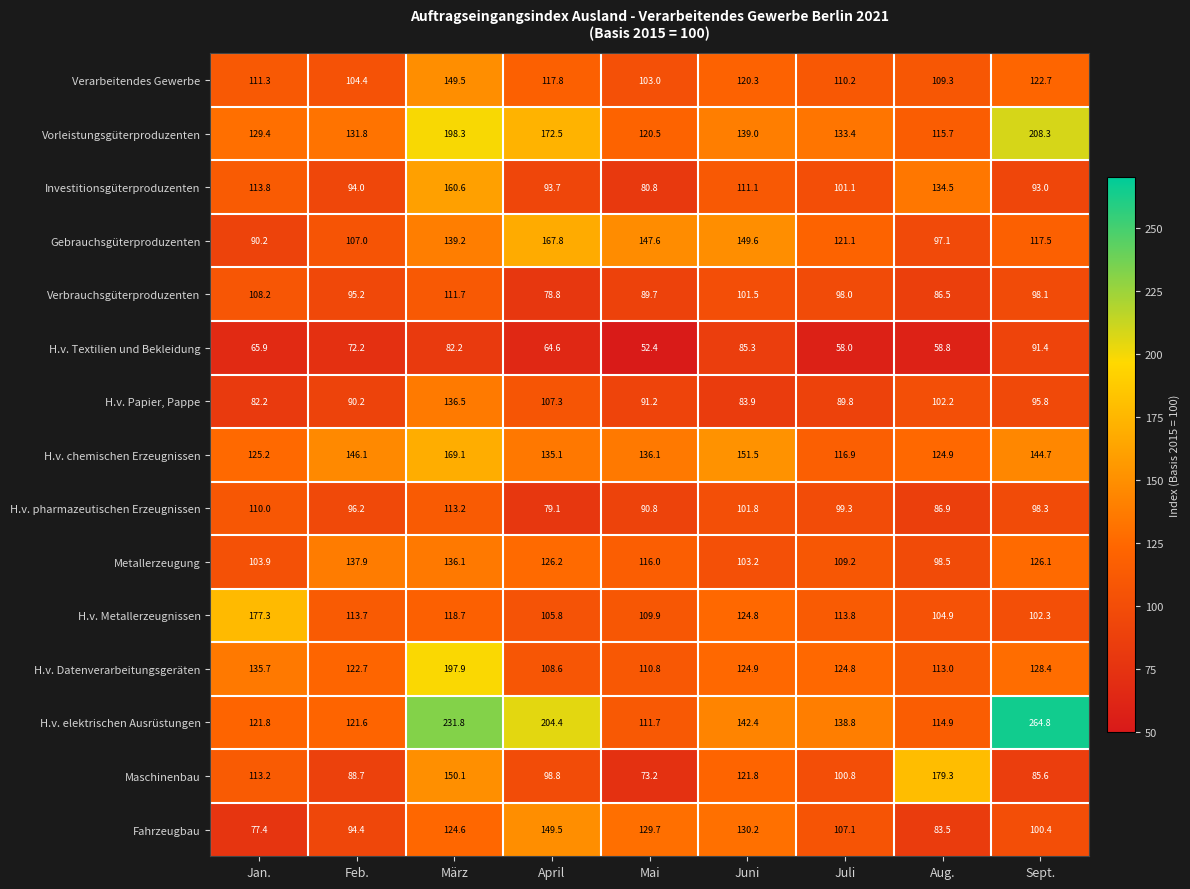

Which series has the largest range (max minus min)?

H.v. elektrischen Ausrüstungen